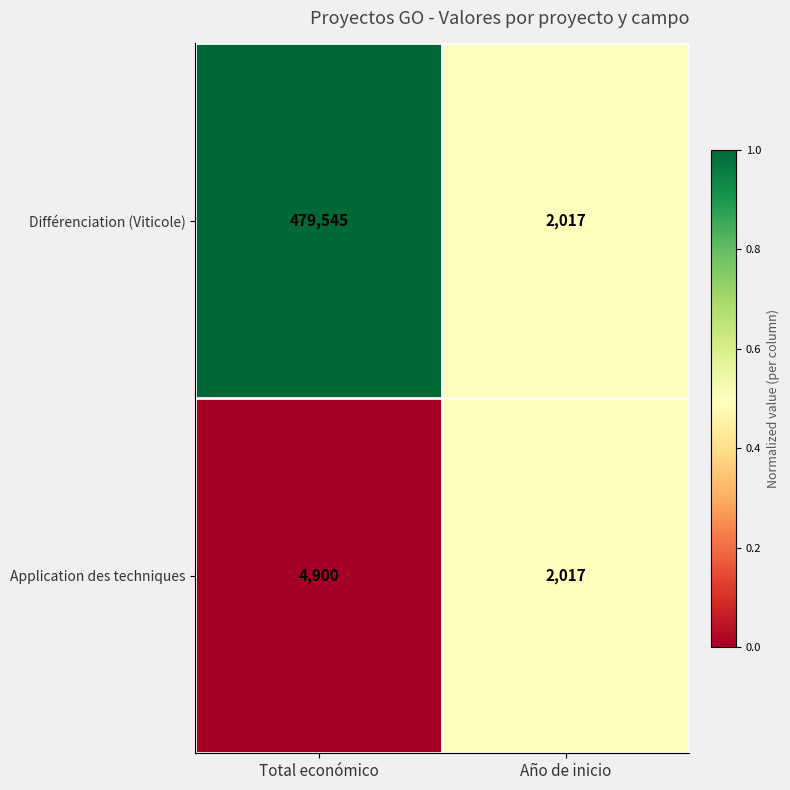

Is it true that Différenciation (Viticole) equals 479545 at Total económico?

True